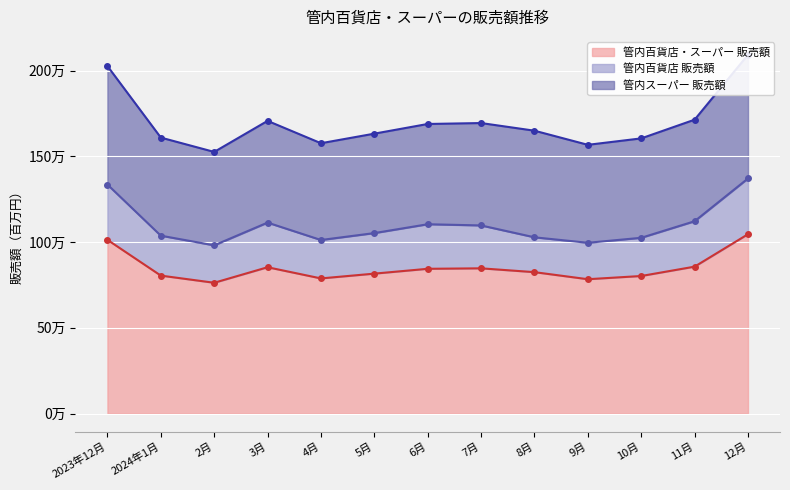

What is the difference between the maximum and minimum values in the 管内百貨店・スーパー 販売額 series?

283095.4